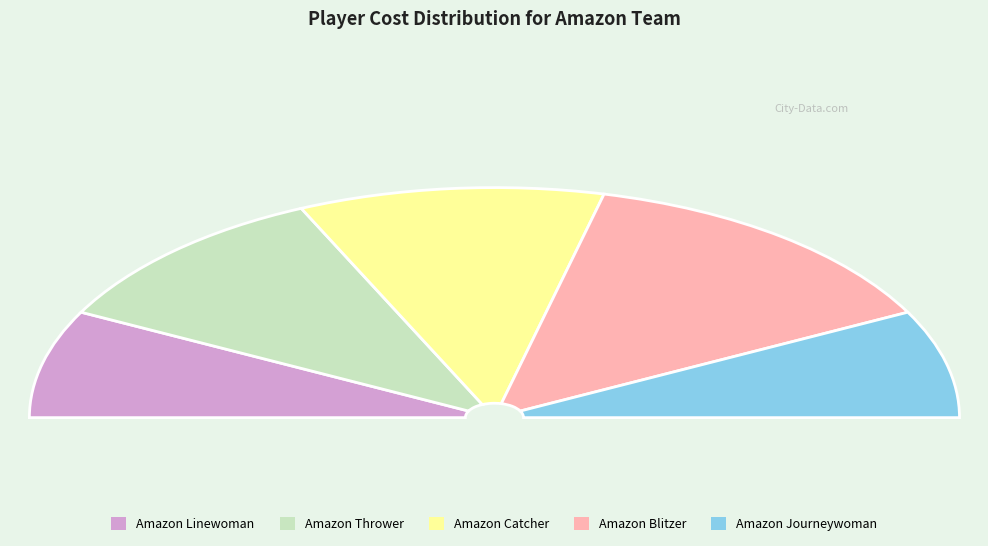

Approximately how many times larger is the value at Amazon Catcher compared to Amazon Blitzer?

0.8